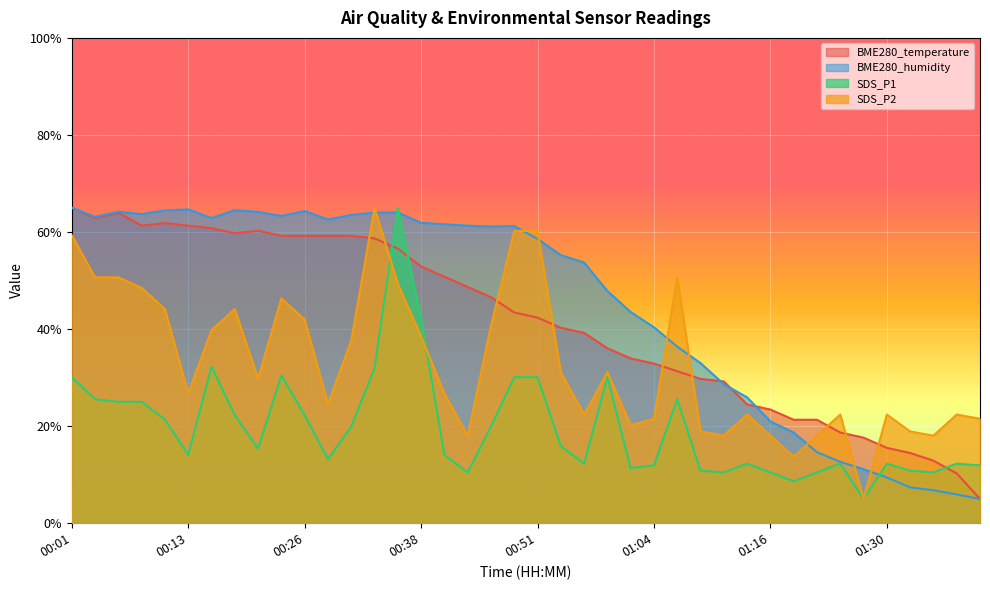

Which series has the largest range (max minus min)?

BME280_temperature